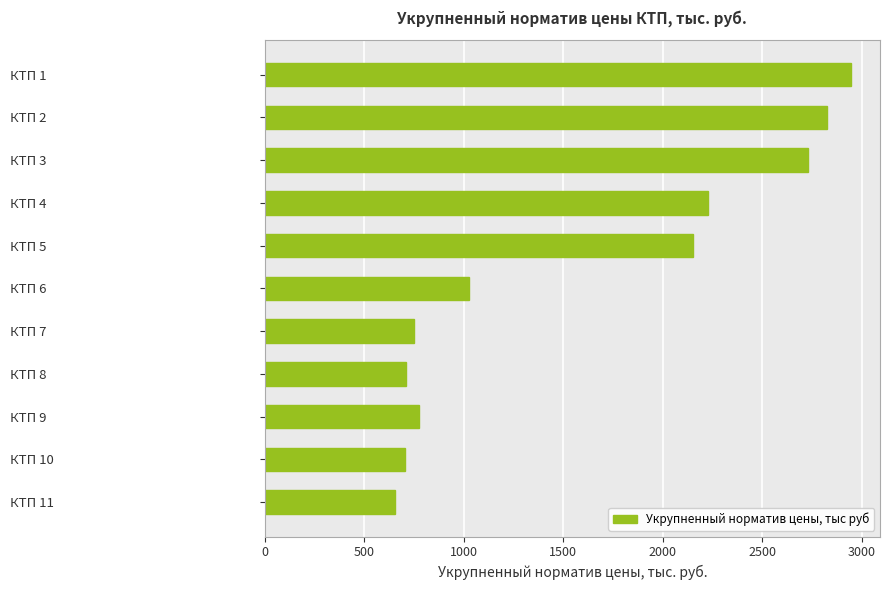

How many bars are there in total?

11